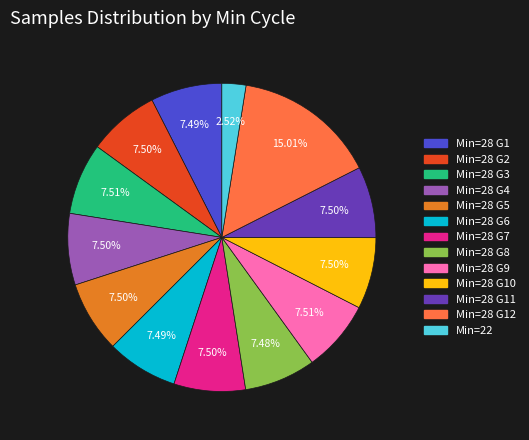

Does any single category account for the majority?

No